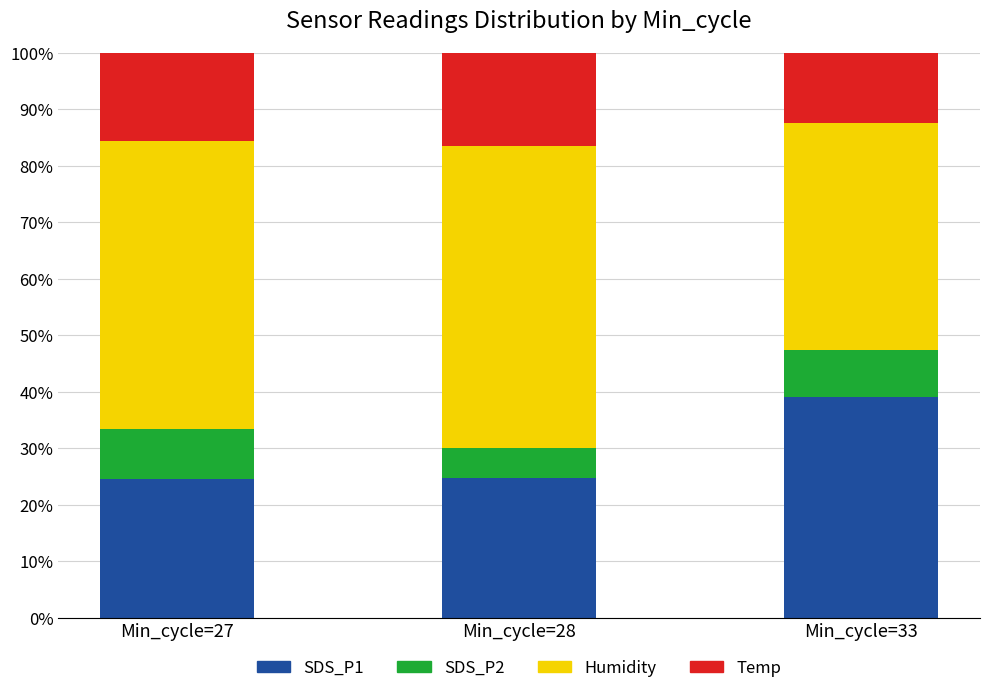

What are all the series names shown in the legend?

SDS_P1, SDS_P2, Humidity, Temp